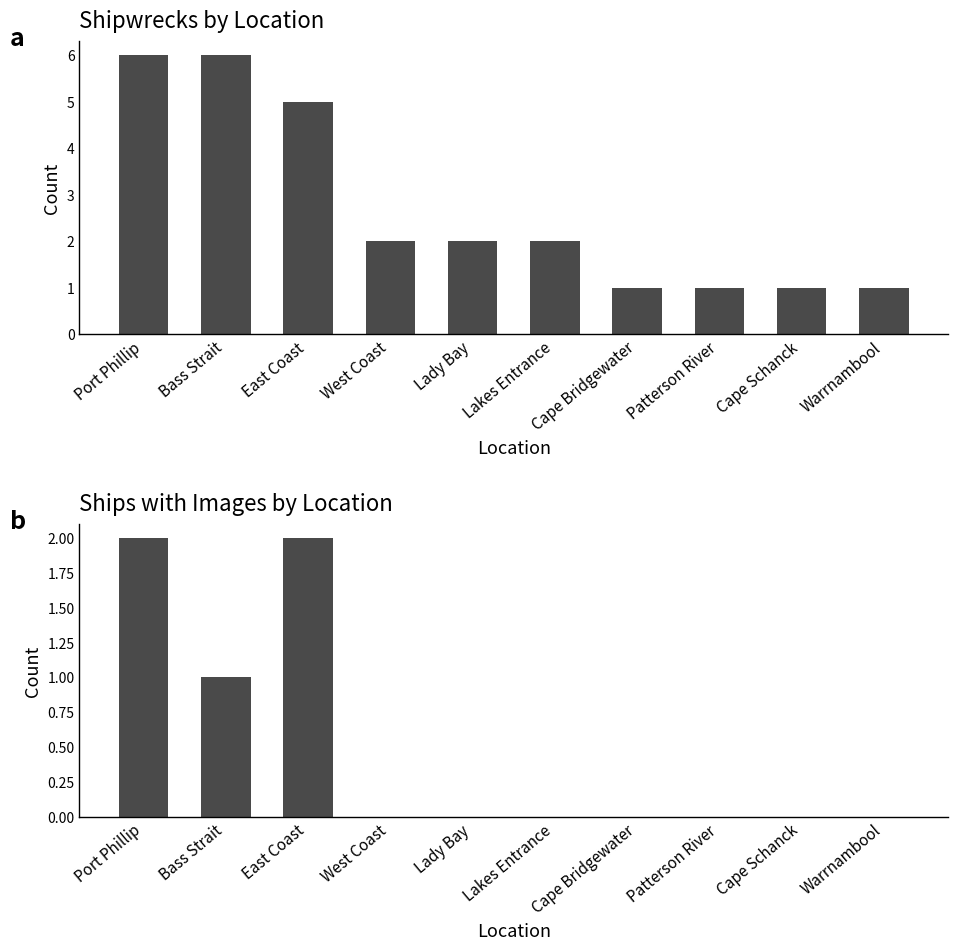

Between Lady Bay and Lakes Entrance, which series saw the biggest shift?

All ships